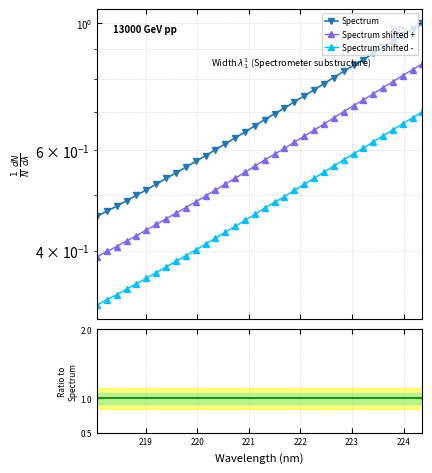

What position from the left is 221.8812?

21